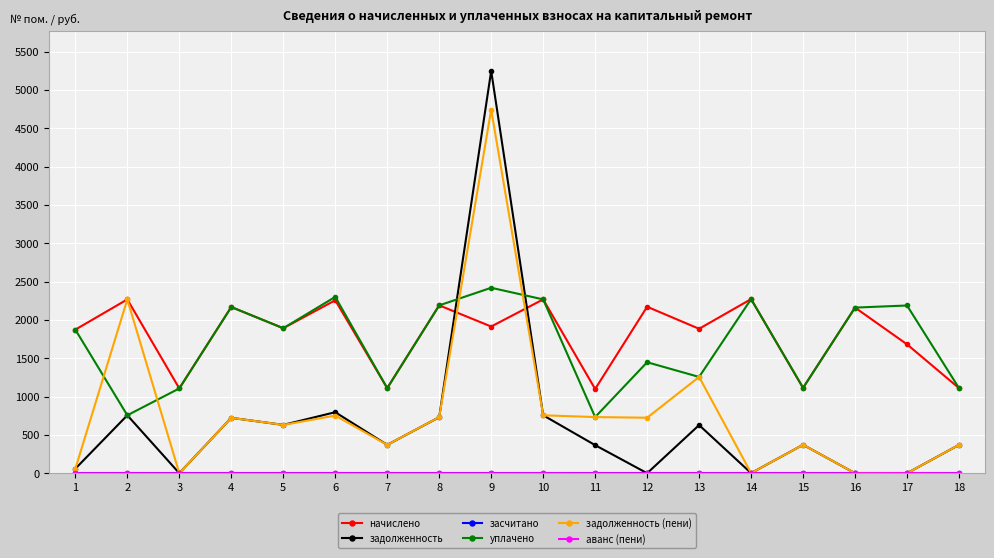

How many times do начислено and задолженность cross each other?

2